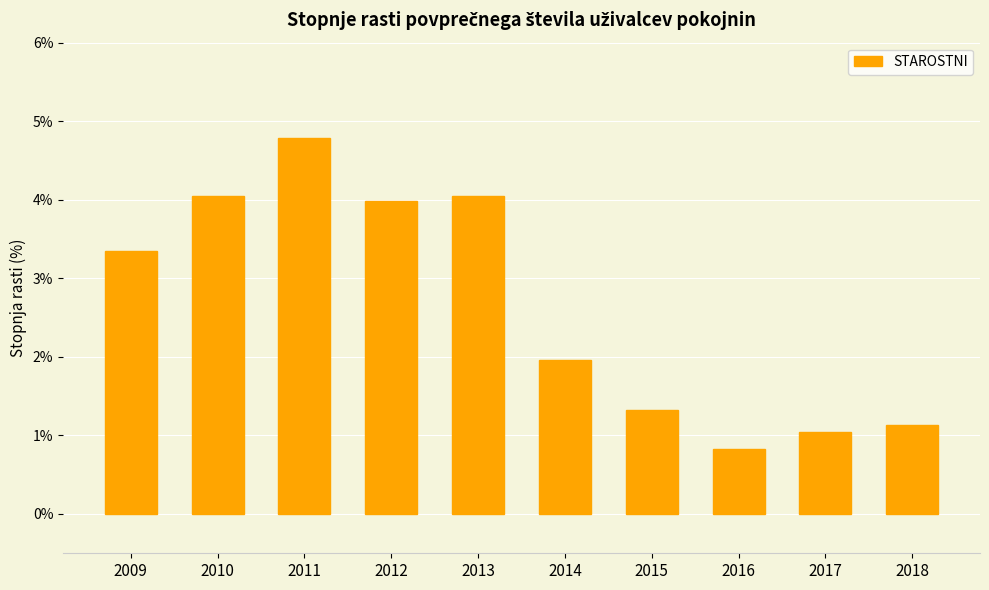

What is the sum of all values?

26.5